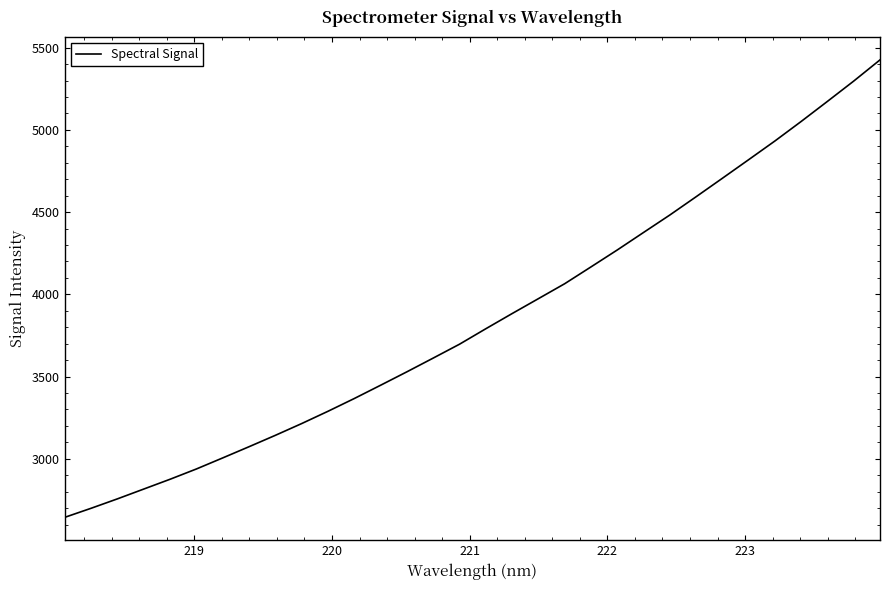

Reading left to right, list all the values displayed in this chart.

2644.3	2699.4	2756.6	2816.3	2875.9	2938.4	3005.6	3073.8	3143.0	3214.5	3289.2	3366.8	3447.6	3529.3	3612.7	3697.1	3791.1	3883.3	3974.0	4064.8	4167.1	4270.1	4376.6	4482.6	4593.7	4706.1	4819.1	4932.9	5051.7	5173.7	5297.2	5425.9